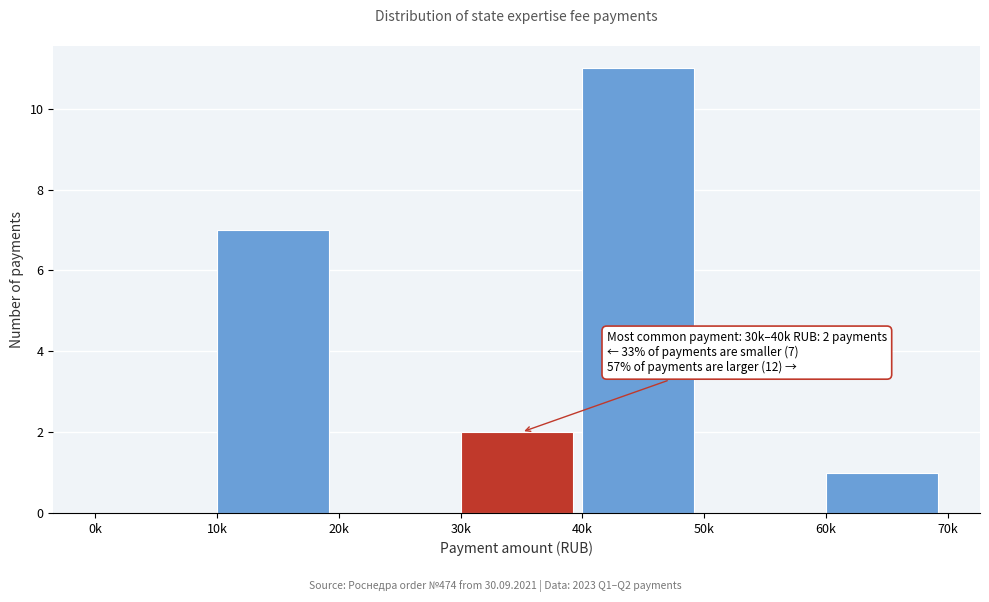

Reading left to right, extract all data points from this chart.

0k=0	10k=7	20k=0	30k=2	40k=11	50k=0	60k=1